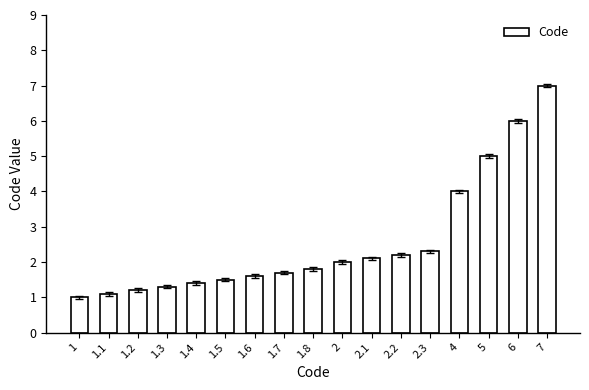

Reading left to right, list all the values displayed in this chart.

1.0	1.1	1.2	1.3	1.4	1.5	1.6	1.7	1.8	2.0	2.1	2.2	2.3	4.0	5.0	6.0	7.0